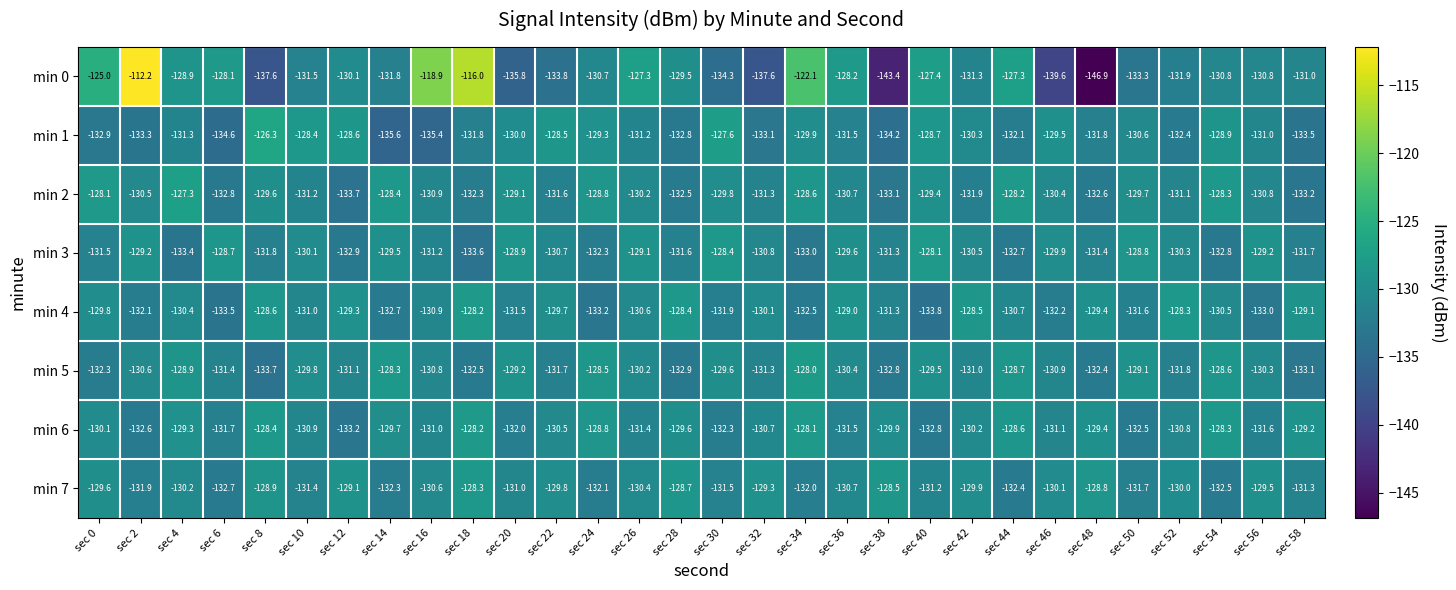

Which series has the largest total across all categories?

min 0